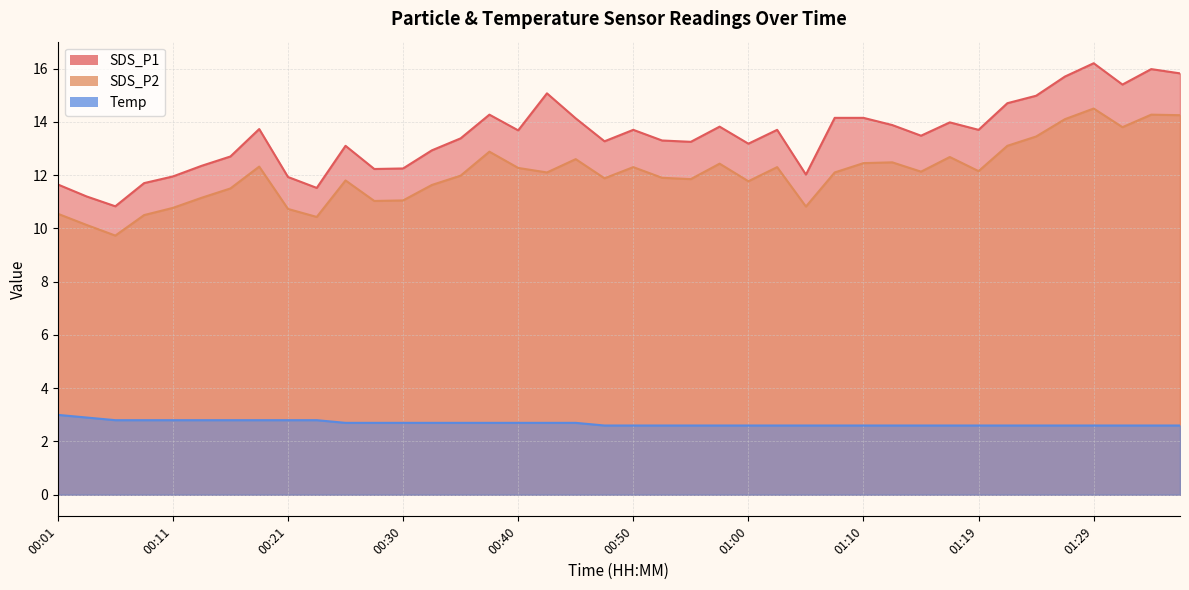

Reading left to right, list all the values displayed in this chart.

SDS_P1: 11.7	11.2	10.8	11.7	11.9	12.3	12.7	13.7	11.9	11.5	13.1	12.2	12.2	12.9	13.4	14.3	13.7	15.1	14.1	13.3	13.7	13.3	13.2	13.8	13.2	13.7	12.0	14.2	14.2	13.9	13.5	14.0	13.7	14.7	15.0	15.7	16.2	15.4	16.0	15.8
SDS_P2: 10.6	10.1	9.7	10.5	10.8	11.2	11.5	12.3	10.7	10.4	11.8	11.0	11.1	11.6	12.0	12.9	12.3	12.1	12.6	11.9	12.3	11.9	11.8	12.4	11.8	12.3	10.8	12.1	12.4	12.5	12.1	12.7	12.2	13.1	13.4	14.1	14.5	13.8	14.3	14.2
Temp: 3.0	2.9	2.8	2.8	2.8	2.8	2.8	2.8	2.8	2.8	2.7	2.7	2.7	2.7	2.7	2.7	2.7	2.7	2.7	2.6	2.6	2.6	2.6	2.6	2.6	2.6	2.6	2.6	2.6	2.6	2.6	2.6	2.6	2.6	2.6	2.6	2.6	2.6	2.6	2.6